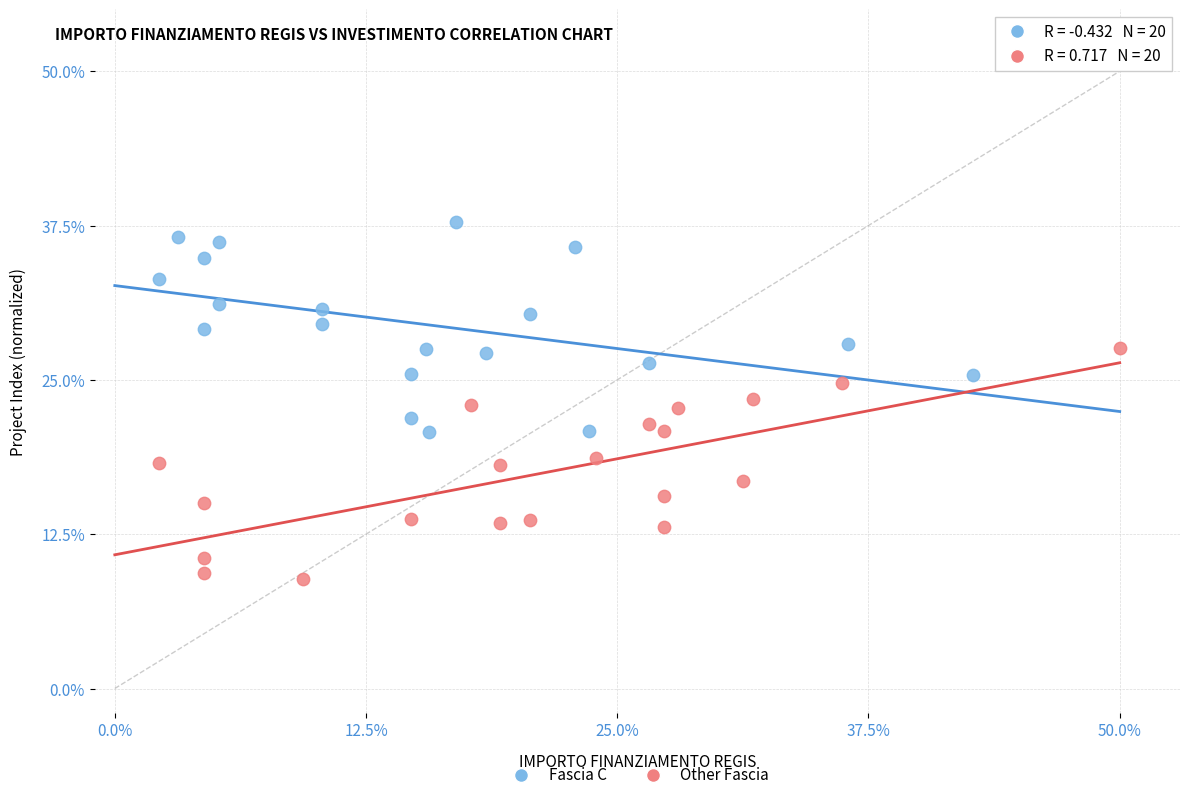

What are all the series names shown in the legend?

Fascia C, Other Fascia